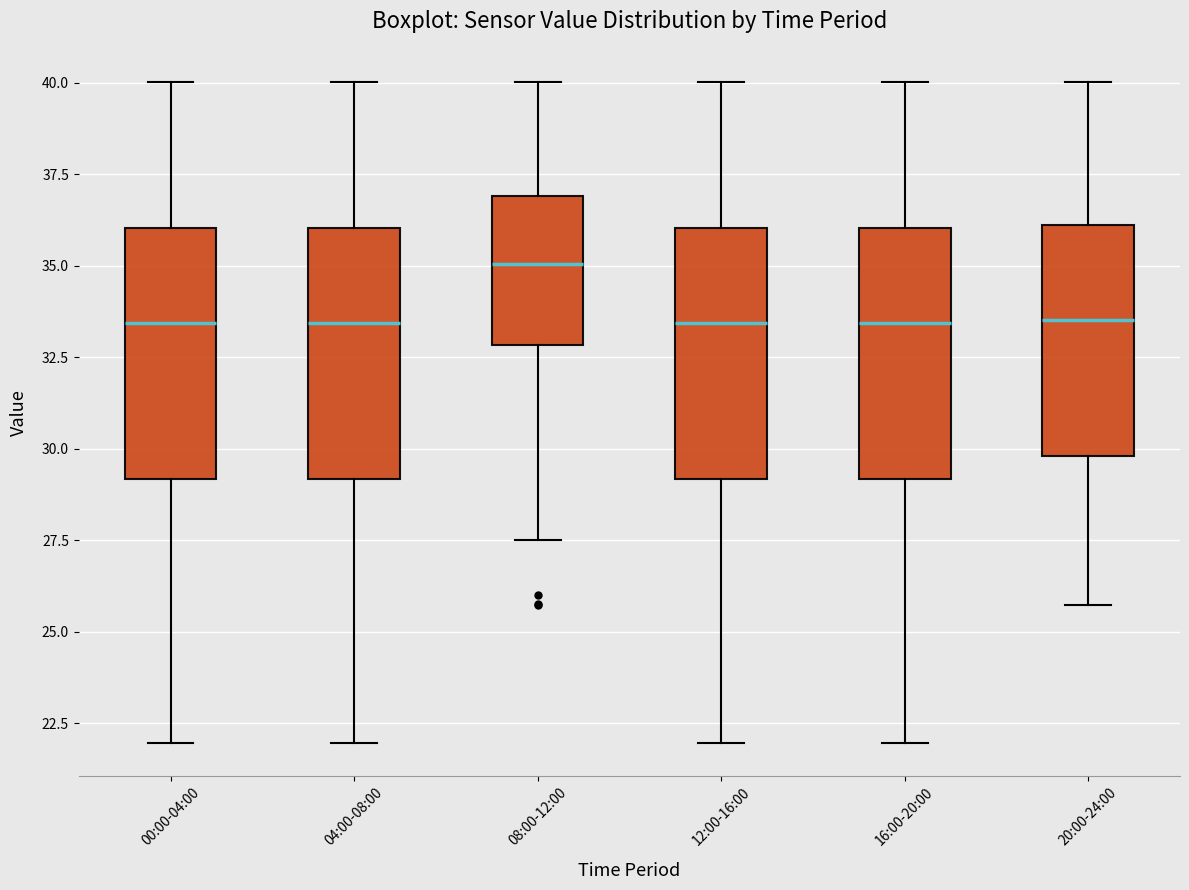

Reading left to right, transcribe this box plot: for each box, give where its median line is, the range the box spans, and where its two whiskers end, as read against the y-axis. The values are not printed on the chart, so give them approximately, as read against the axis.

00:00-04:00: median 33.5, box 29.0 to 36.0, whiskers 22.0 to 40.0
04:00-08:00: median 33.5, box 29.0 to 36.0, whiskers 22.0 to 40.0
08:00-12:00: median 35.0, box 33.0 to 37.0, whiskers 27.5 to 40.0
12:00-16:00: median 33.5, box 29.0 to 36.0, whiskers 22.0 to 40.0
16:00-20:00: median 33.5, box 29.0 to 36.0, whiskers 22.0 to 40.0
20:00-24:00: median 33.5, box 30.0 to 36.0, whiskers 25.5 to 40.0